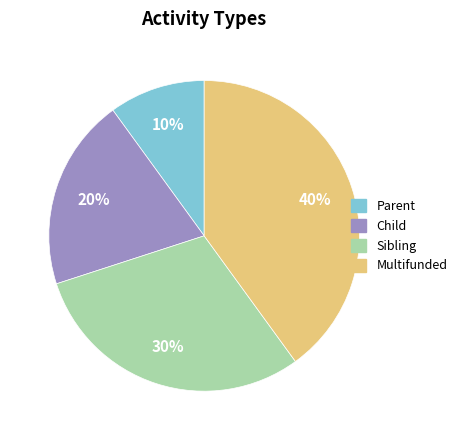

Combined, do Sibling and Parent account for over 50%?

No